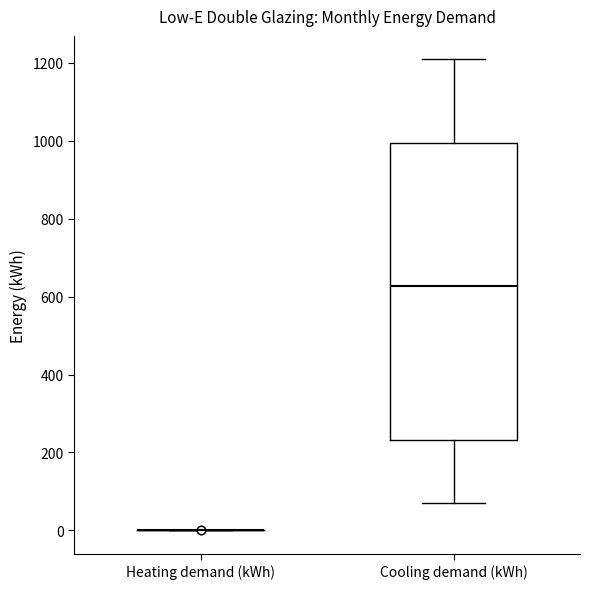

Reading left to right, read every box against the y-axis: the position of its median line, the range the box covers, and the ends of its whiskers. The values are not printed on the chart, so give them approximately, as read against the axis.

Heating demand (kWh): box collapsed to a line at 0, whiskers 0 to 0
Cooling demand (kWh): median 620, box 240 to 1000, whiskers 80 to 1200